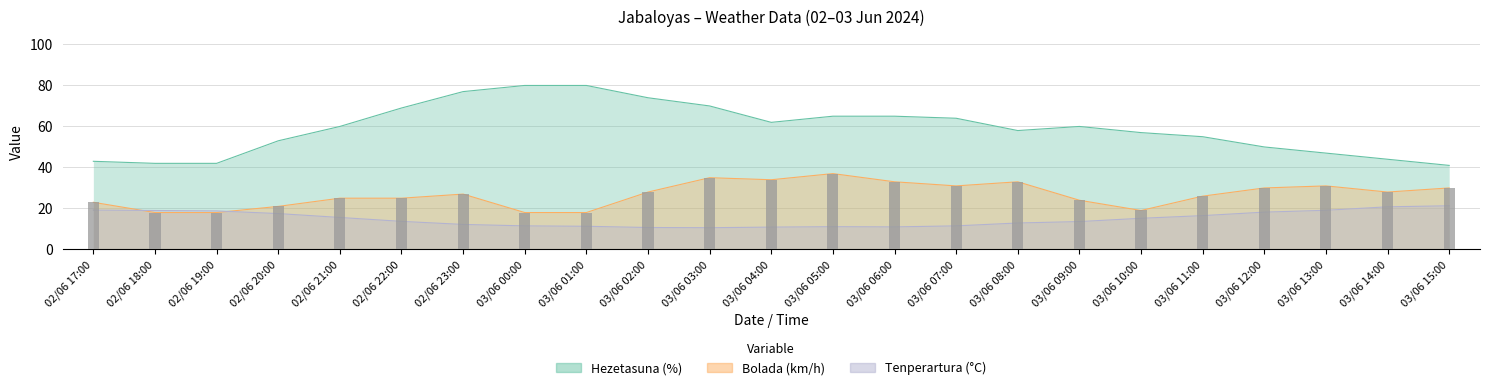

How many data points in Tenperartura (°C) are above 13?

13